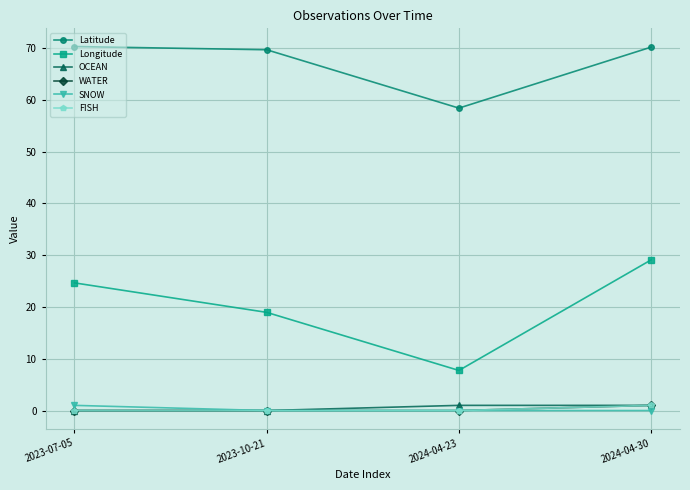

What is the greatest value displayed?

70.3